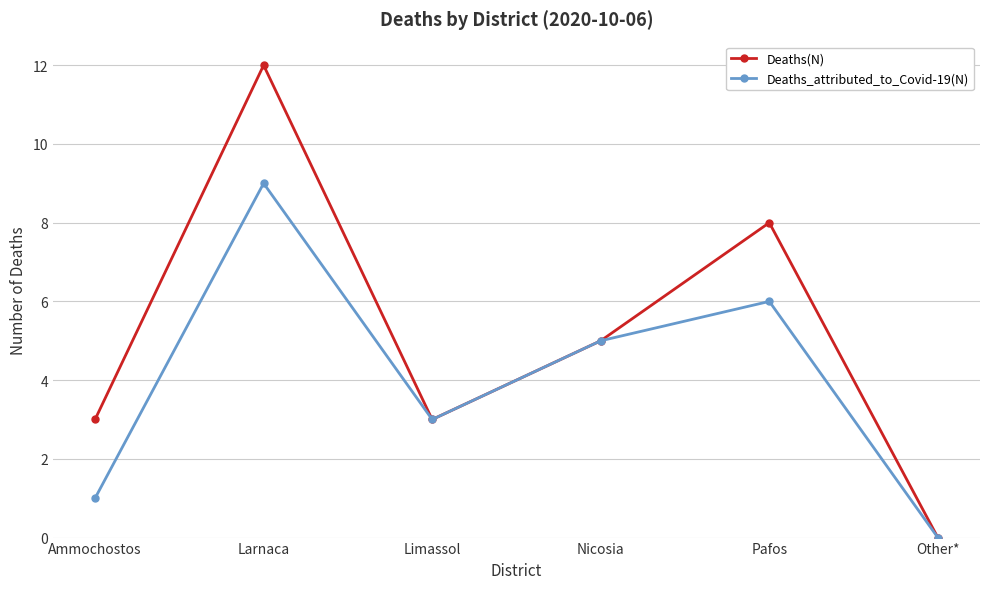

How many interior local peaks does the Deaths(N) series have?

2